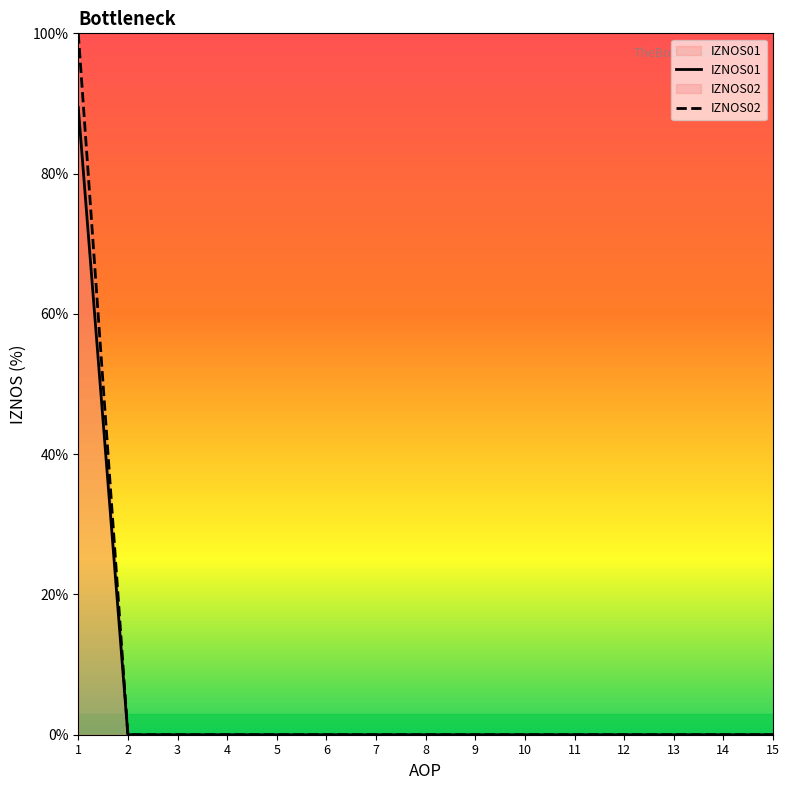

Between 5 and 15, which series saw the biggest shift?

IZNOS01